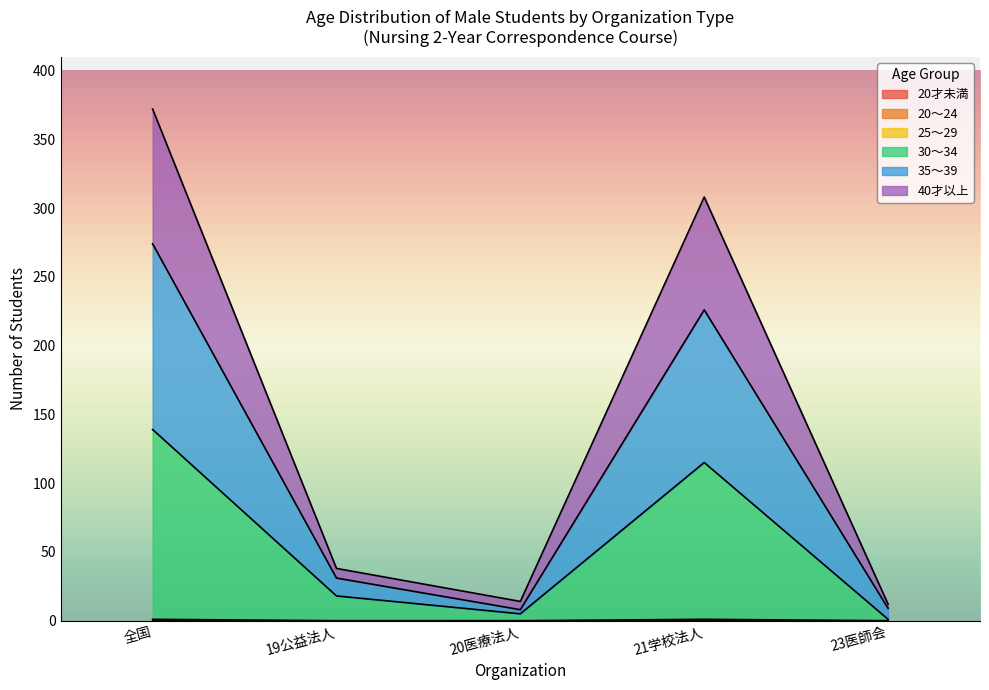

Rank the series at 全国 from lowest to highest value.

25～29, 30～34, 40才以上, 35～39